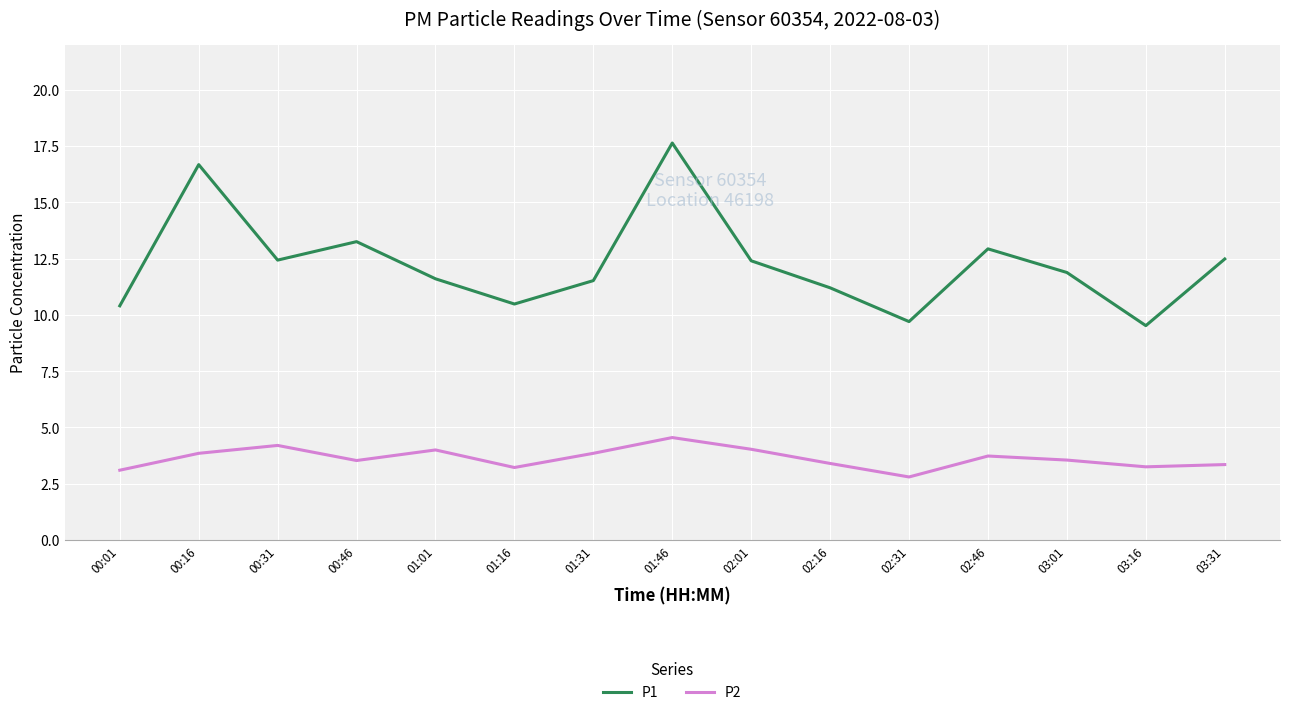

What is the difference between the P1 values at 01:46 and 01:01?

6.0